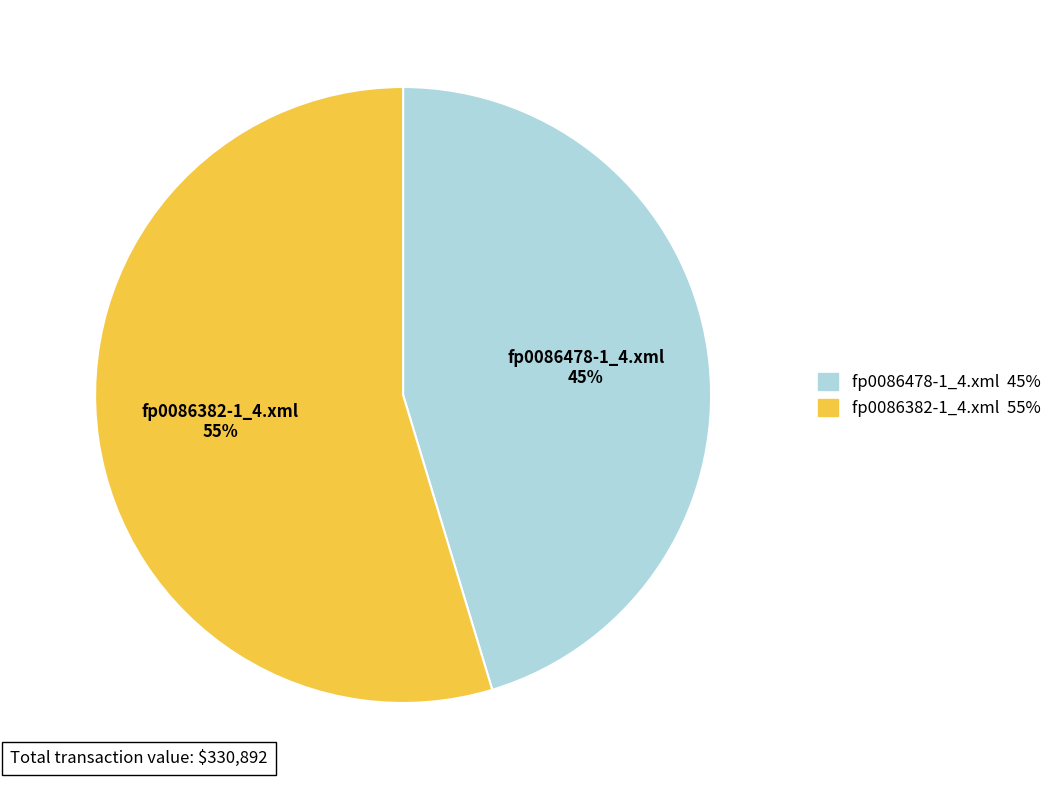

Is it true that fp0086382-1_4.xml is 55% of the pie?

True